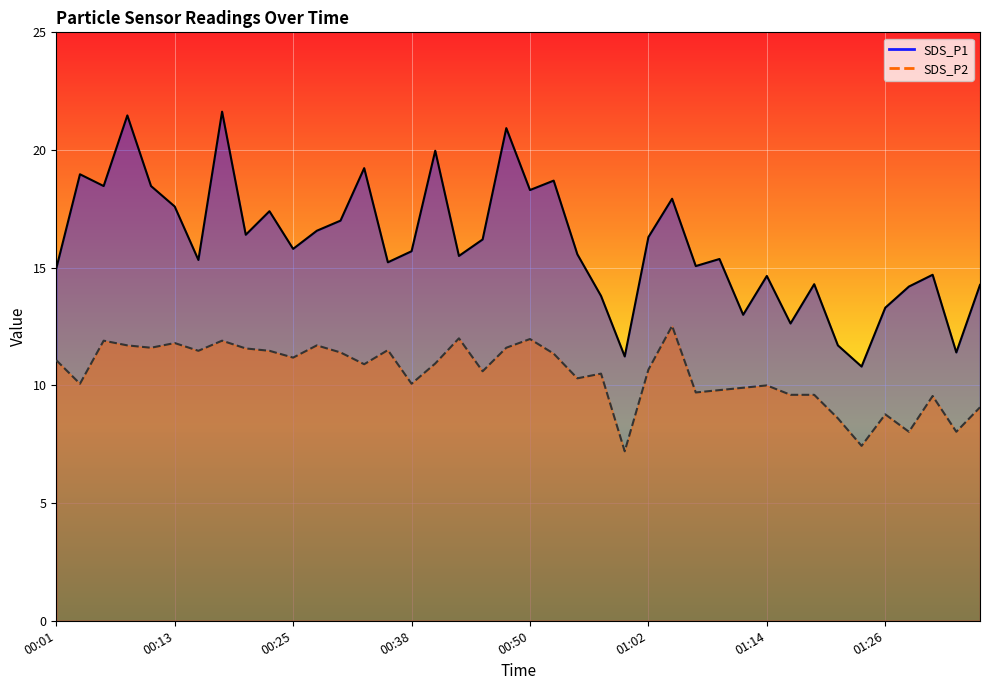

What are all the series names shown in the legend?

SDS_P1, SDS_P2